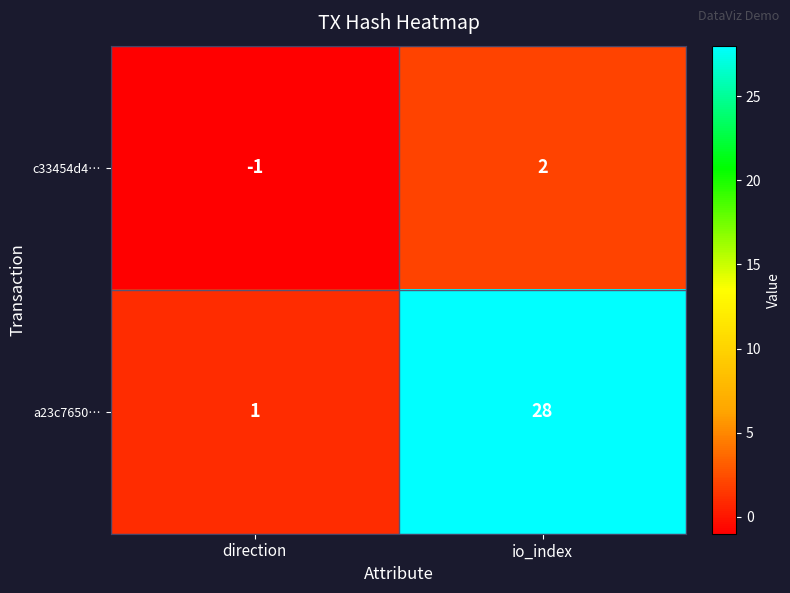

At which category is the sum across all series the highest?

io_index